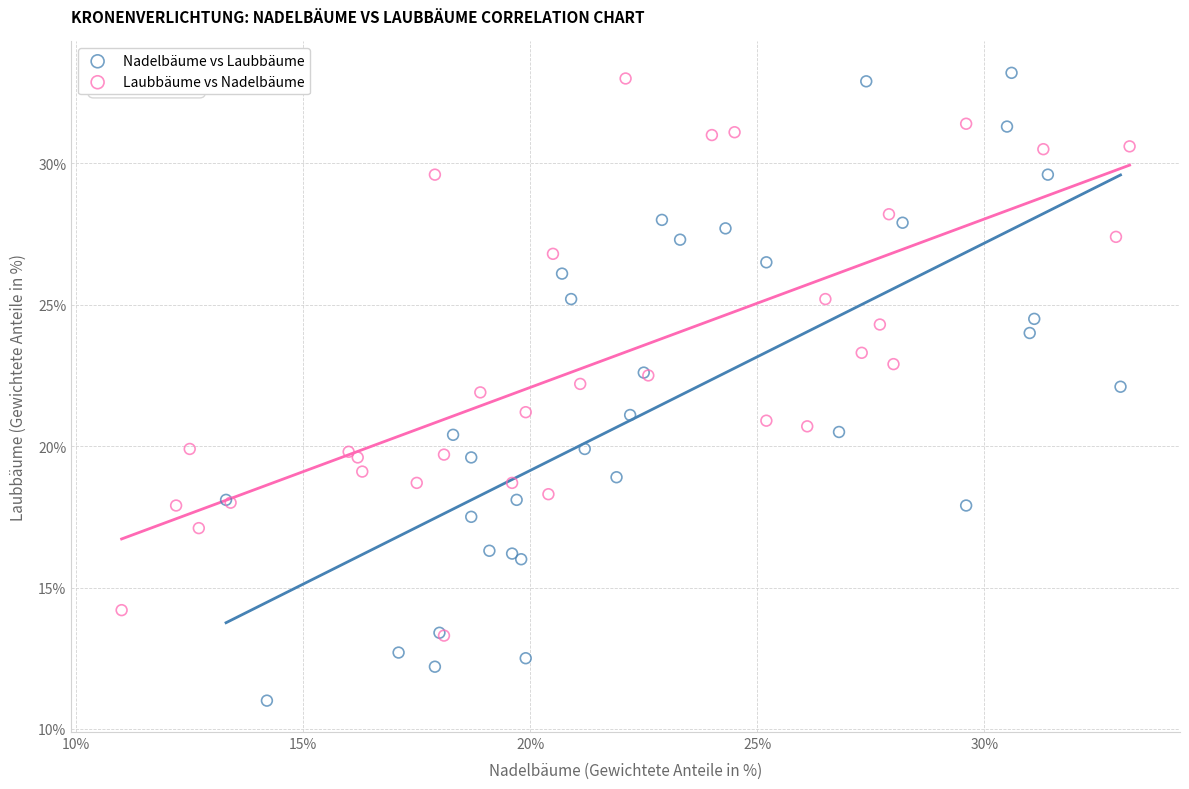

Which series has the largest Y range (max minus min)?

Nadelbäume vs Laubbäume